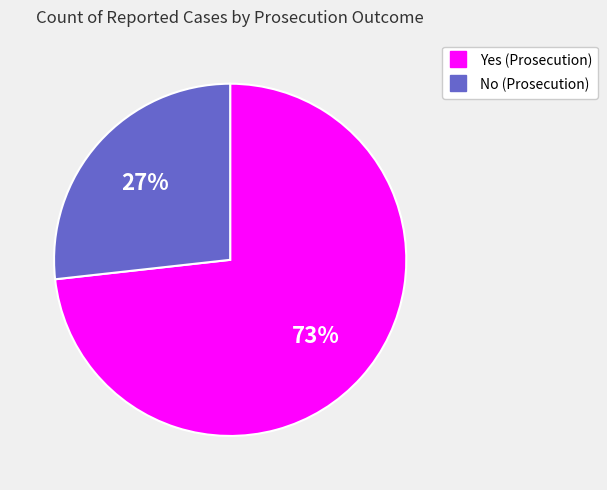

How many segments does this pie chart have?

2